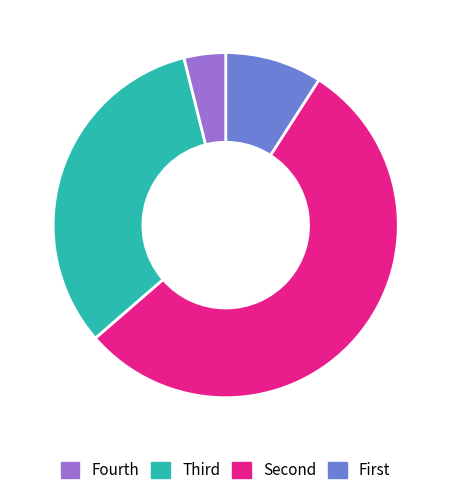

Does any single category account for the majority?

Yes